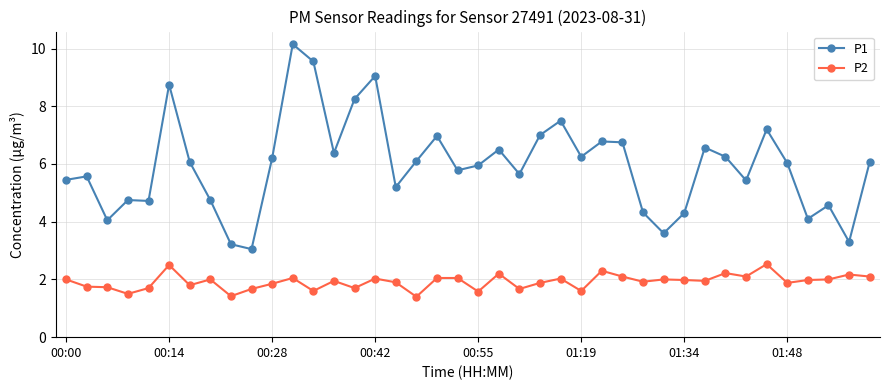

What is the greatest value displayed?

10.2